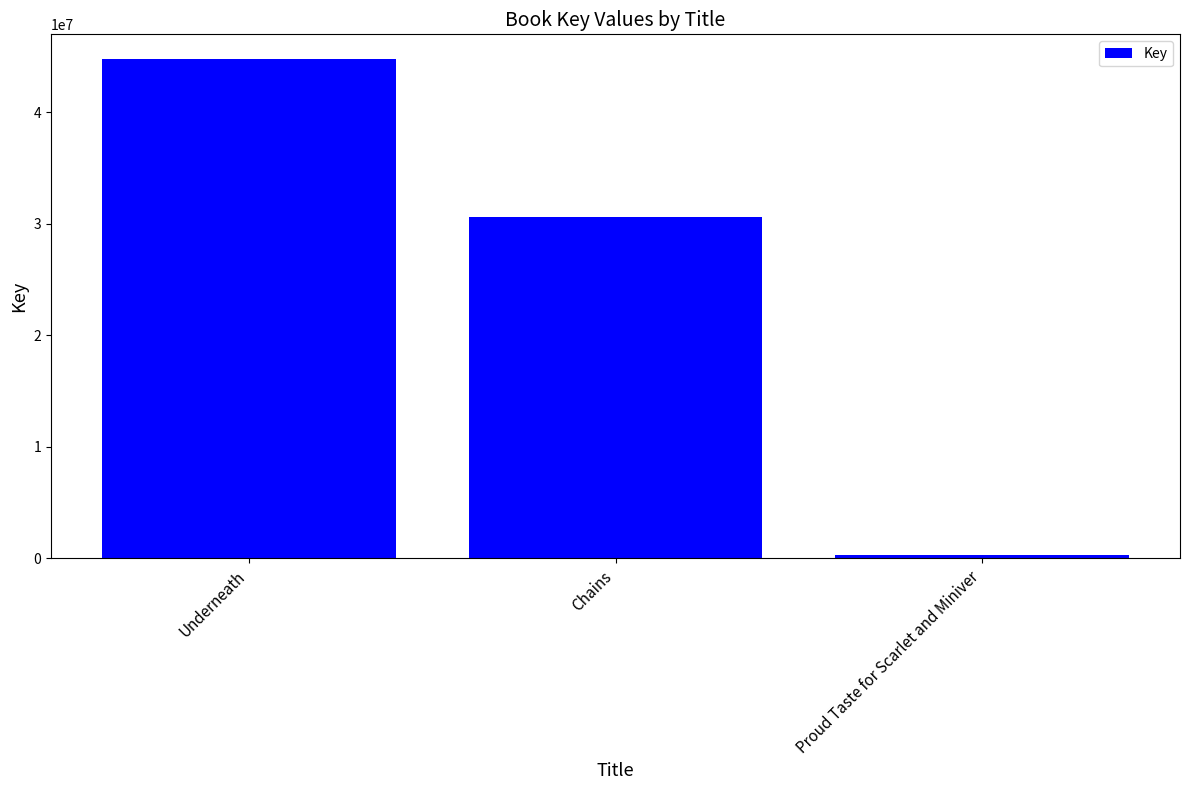

List the labels in order of value, smallest first.

Proud Taste for Scarlet and Miniver, Chains, Underneath